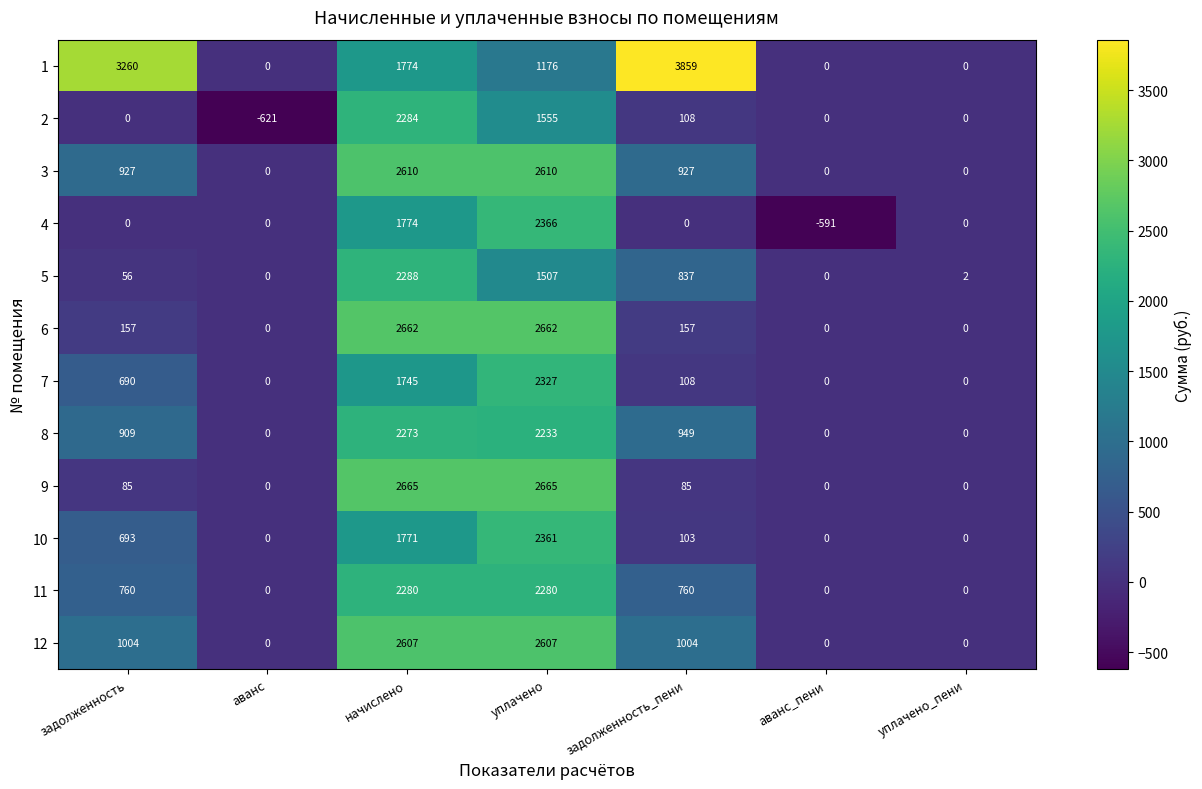

The value of 10 at задолженность is 693. True or false?

True